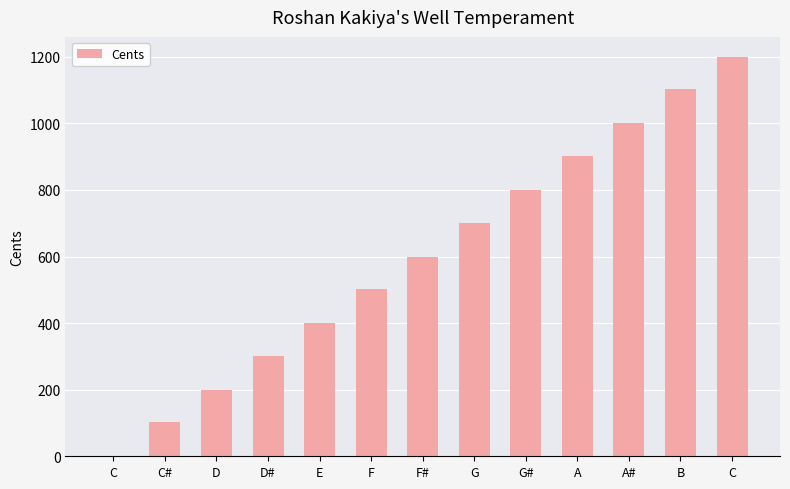

Count the number of categories in the chart.

13